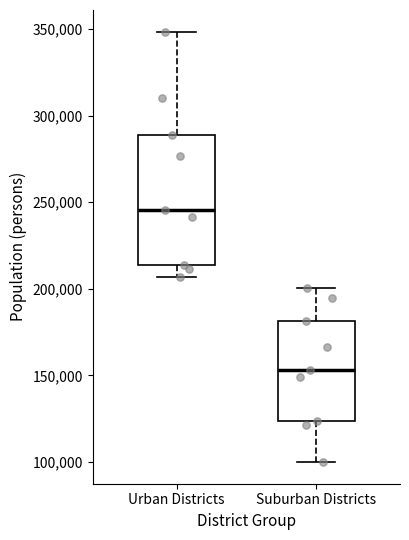

Where is the lower edge of the box for Suburban Districts on the y-axis? The values are not printed on the chart, so give them approximately, as read against the axis.

125000